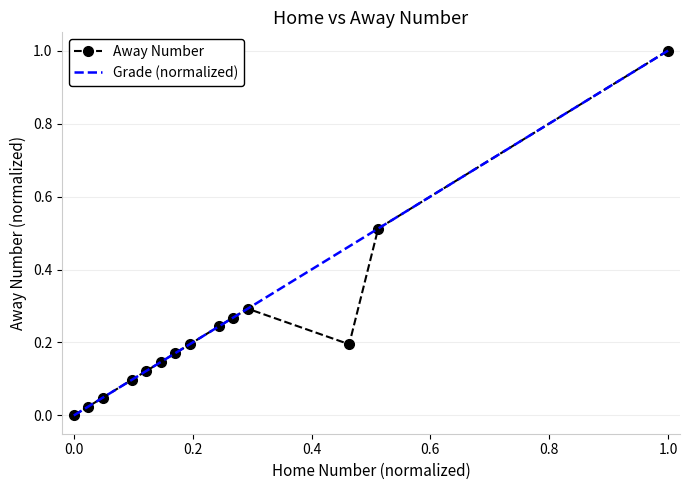

How many data points does each series have?

14